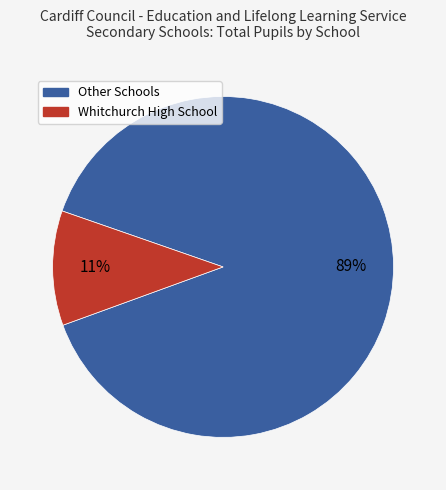

Is there a majority slice in this chart?

Yes